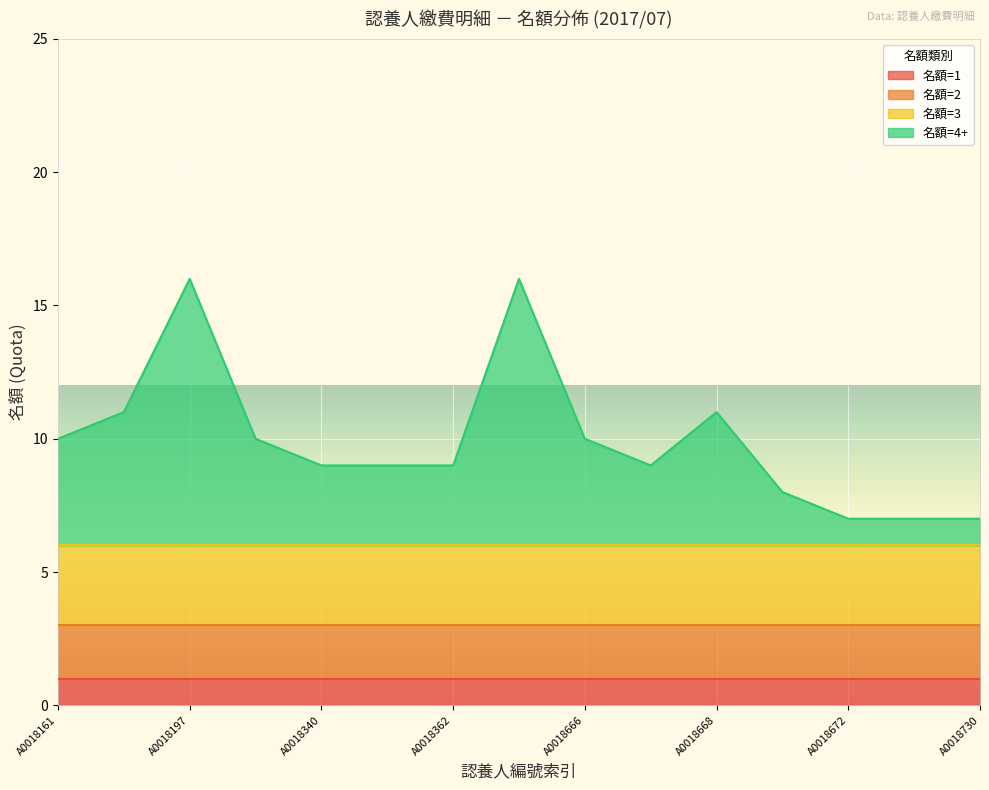

The value of 名額=3 at A0018666 is 4. True or false?

False